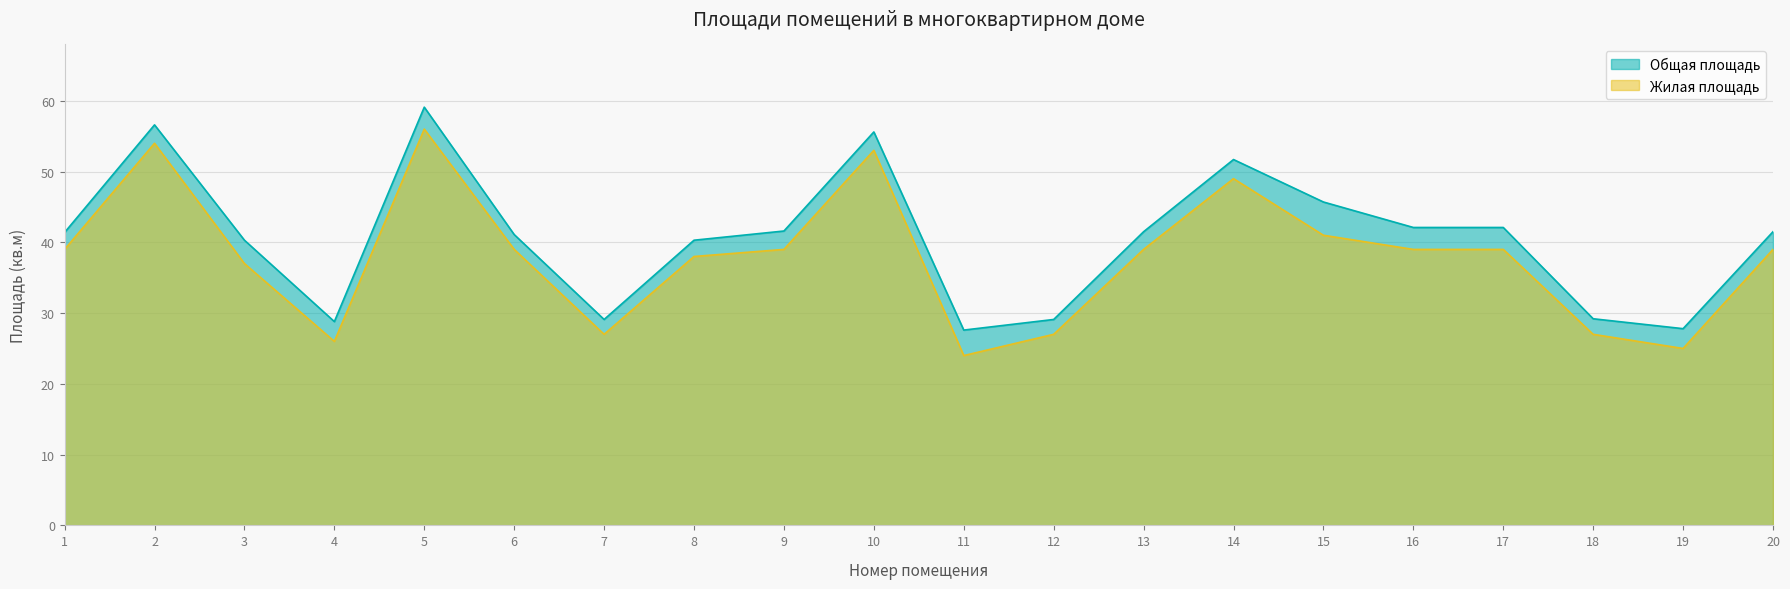

True or false: Общая площадь and Жилая площадь cross at least once.

False